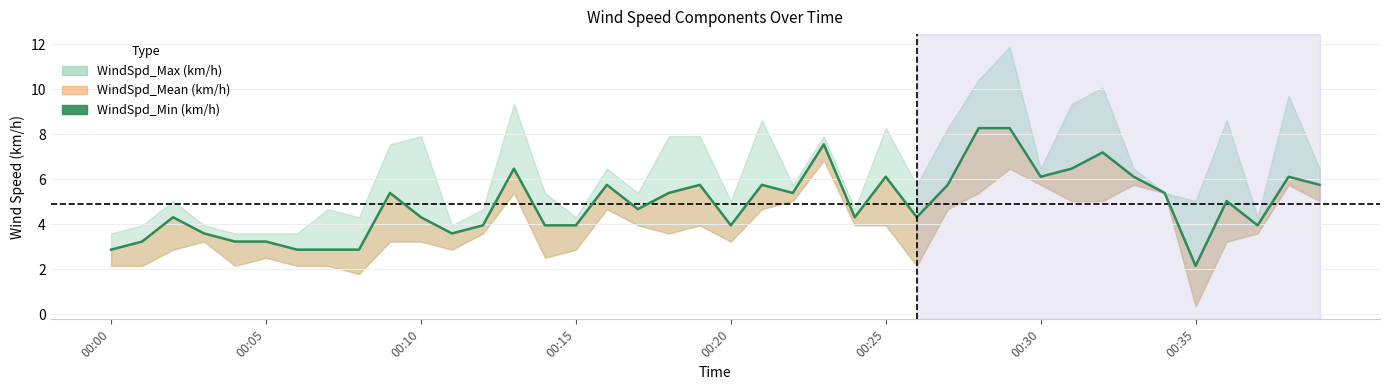

True or false: the data has more than 0 interior local peaks.

True